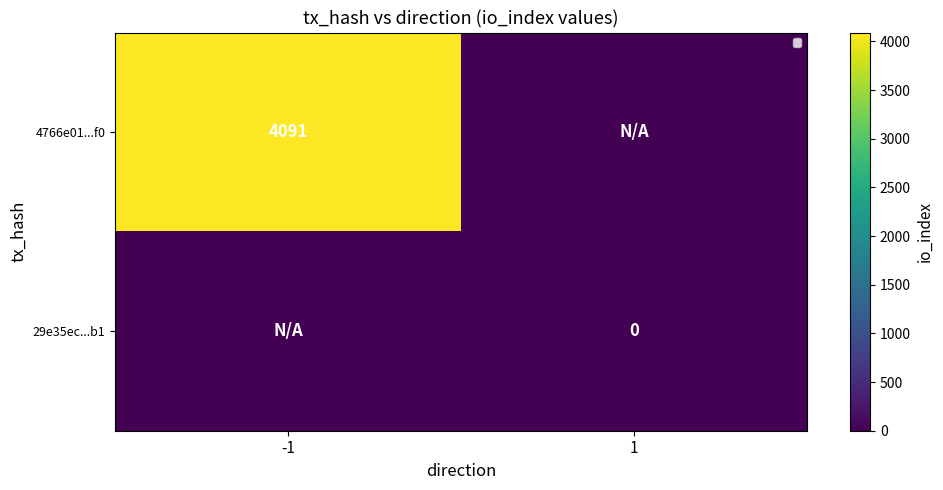

How many positive values does the 4766e01...f0 series have?

1